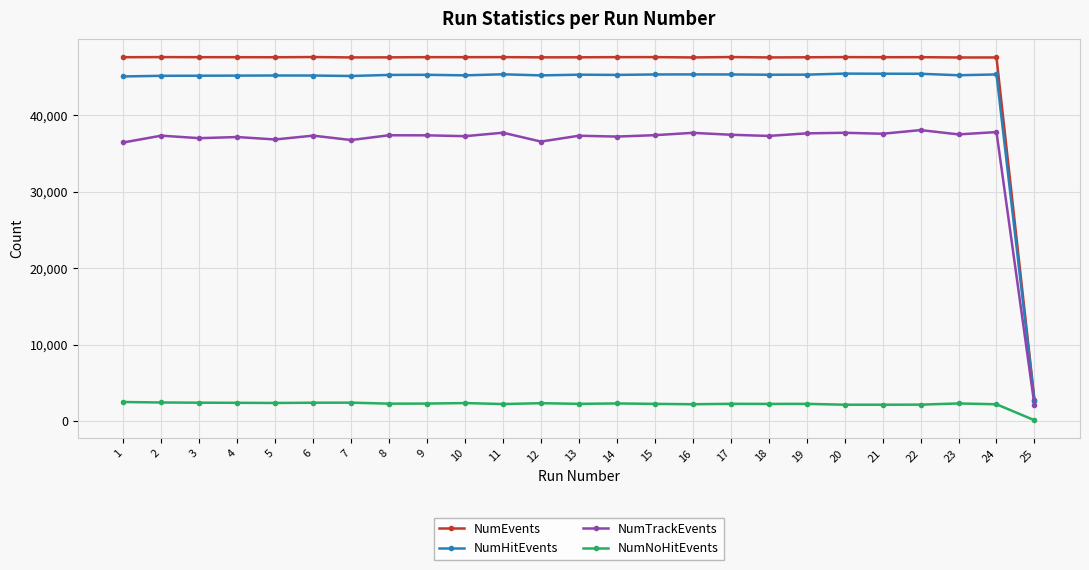

What is the difference between the highest and lowest values at 21?

45421